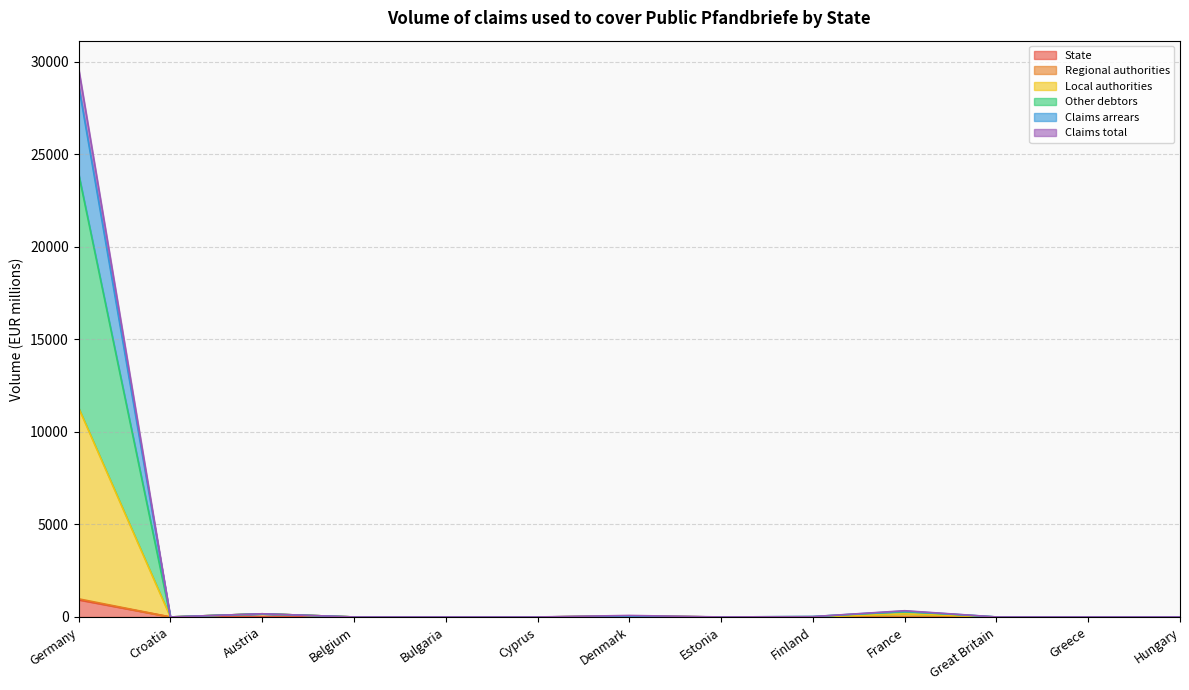

Rank the series at Great Britain from lowest to highest value.

State, Local authorities, Other debtors, Claims arrears, Claims total